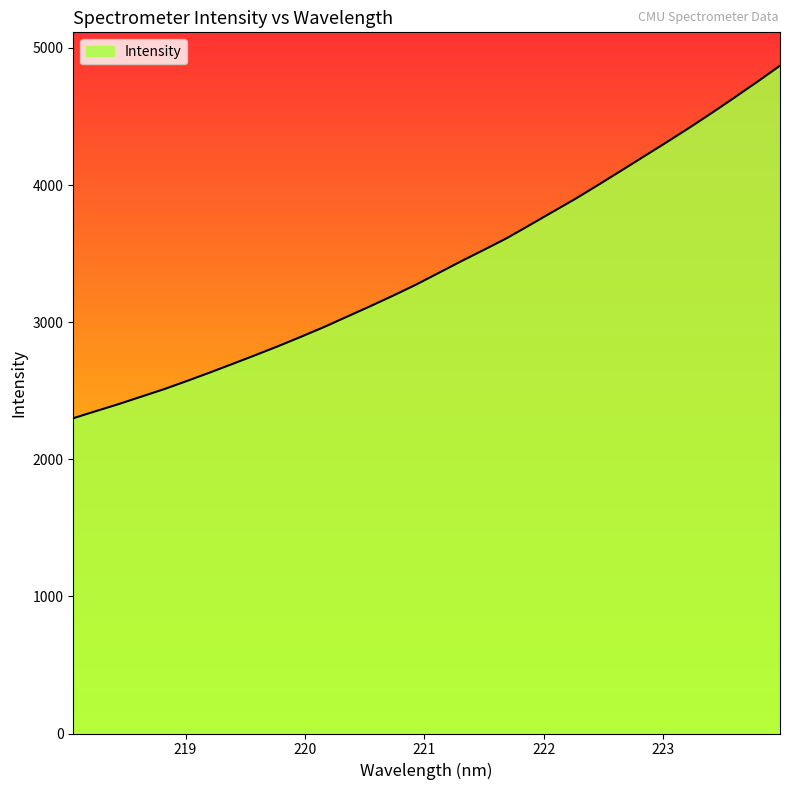

What is the maximum value shown in the chart?

4870.7